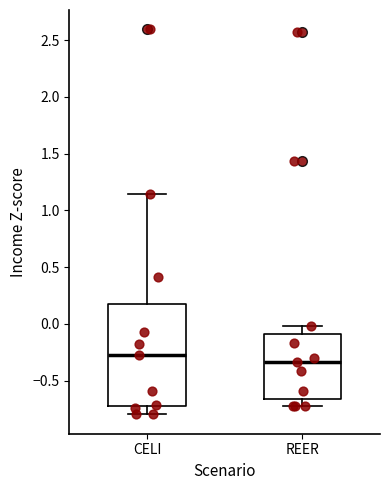

Where is the lower edge of the box for CELI on the y-axis? The values are not printed on the chart, so give them approximately, as read against the axis.

-0.70